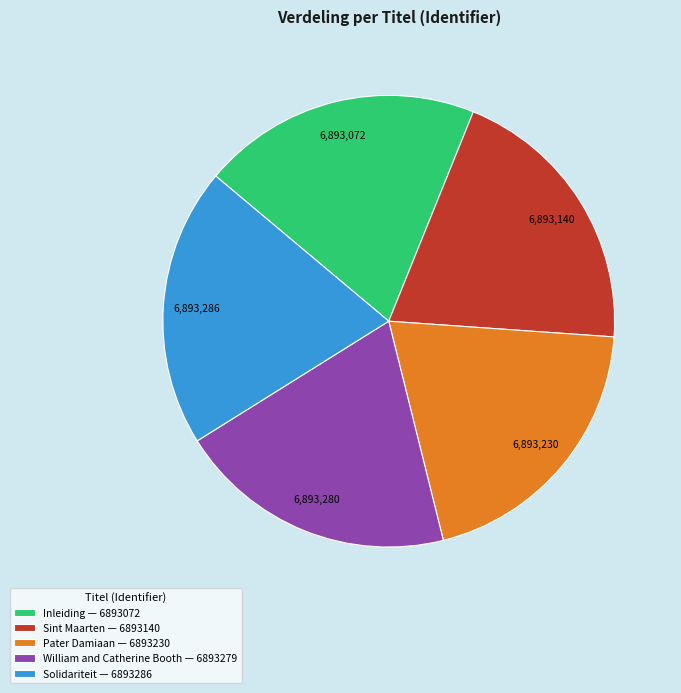

How many segments does this pie chart have?

5